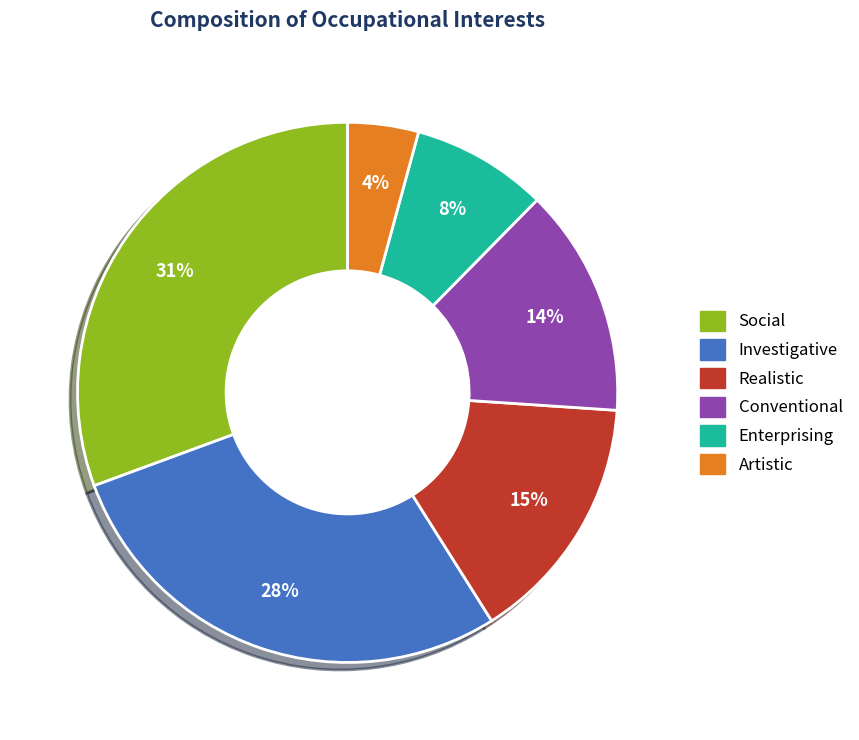

Count the number of slices in the pie.

6